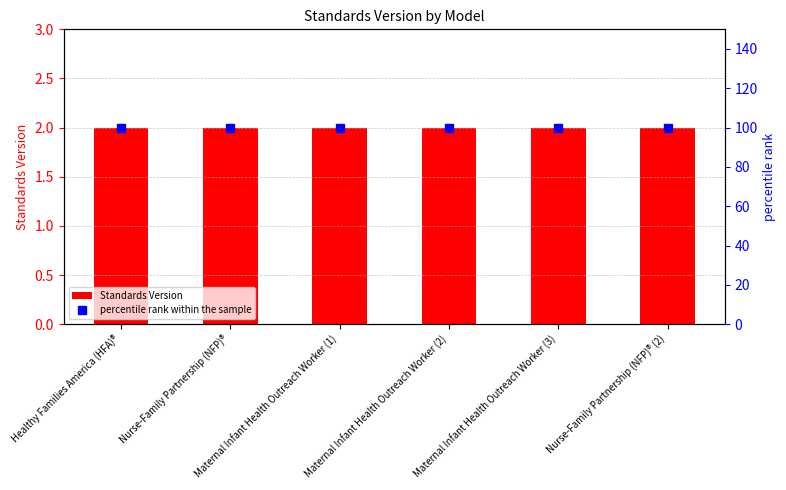

Which series has the widest spread of values?

Standards Version